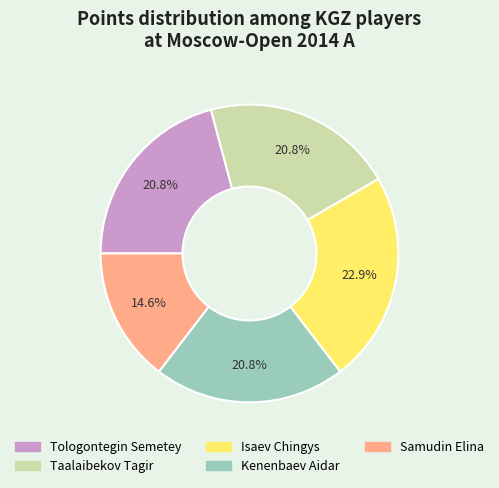

True or false: Taalaibekov Tagir accounts for 21% of the total.

True